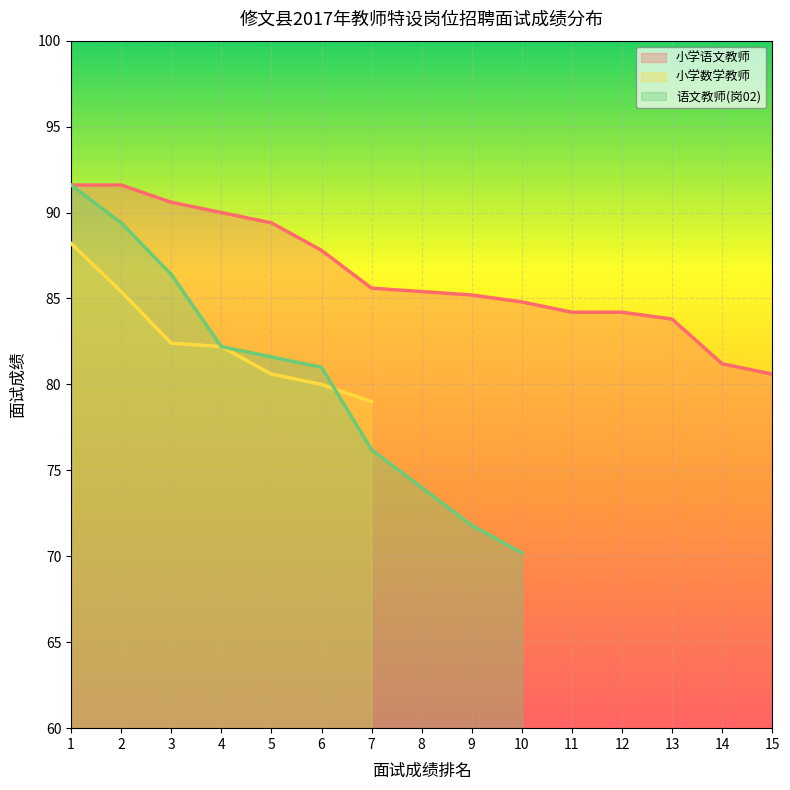

True or false: 语文教师(岗02) has a value of 33.2 at 15.

False